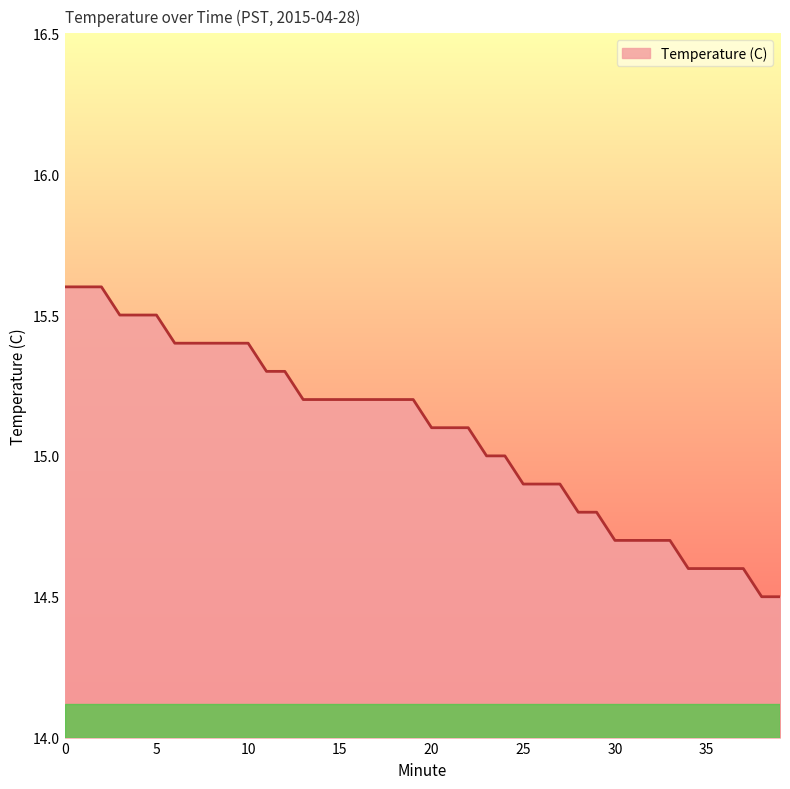

What is the difference between the maximum and minimum values?

1.1